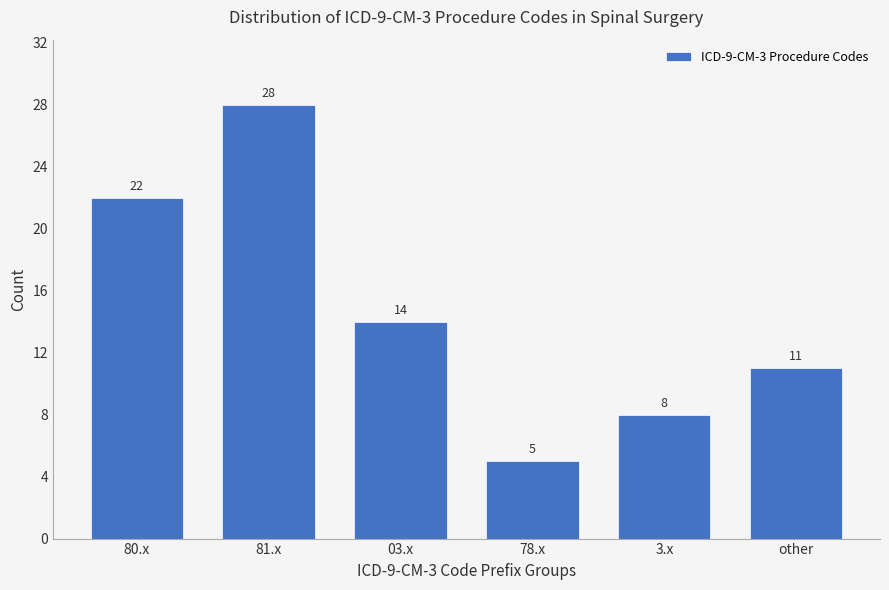

Reading left to right, extract all data points from this chart.

80.x=22	81.x=28	03.x=14	78.x=5	3.x=8	other=11